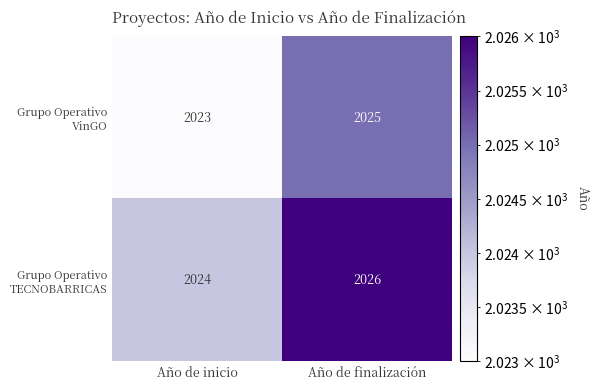

The Grupo Operativo TECNOBARRICAS series shows 2024 at Año de inicio. True or false?

True